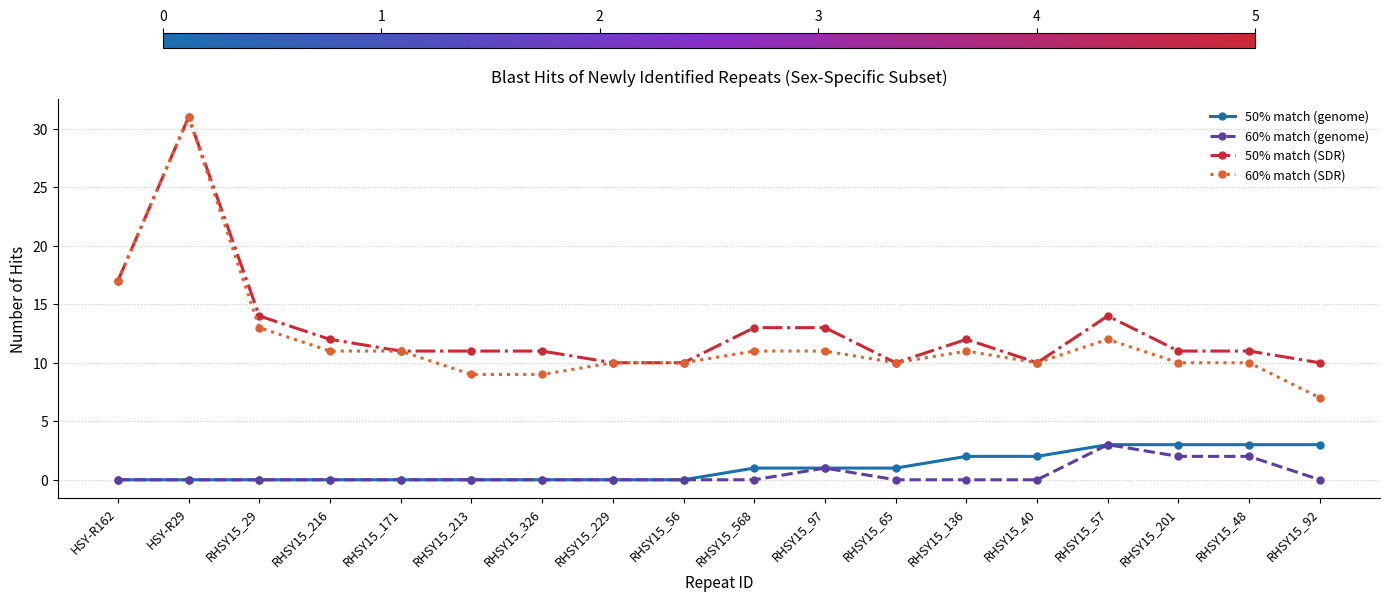

Between RHSY15_29 and RHSY15_56, which series saw the biggest shift?

50% match (SDR)